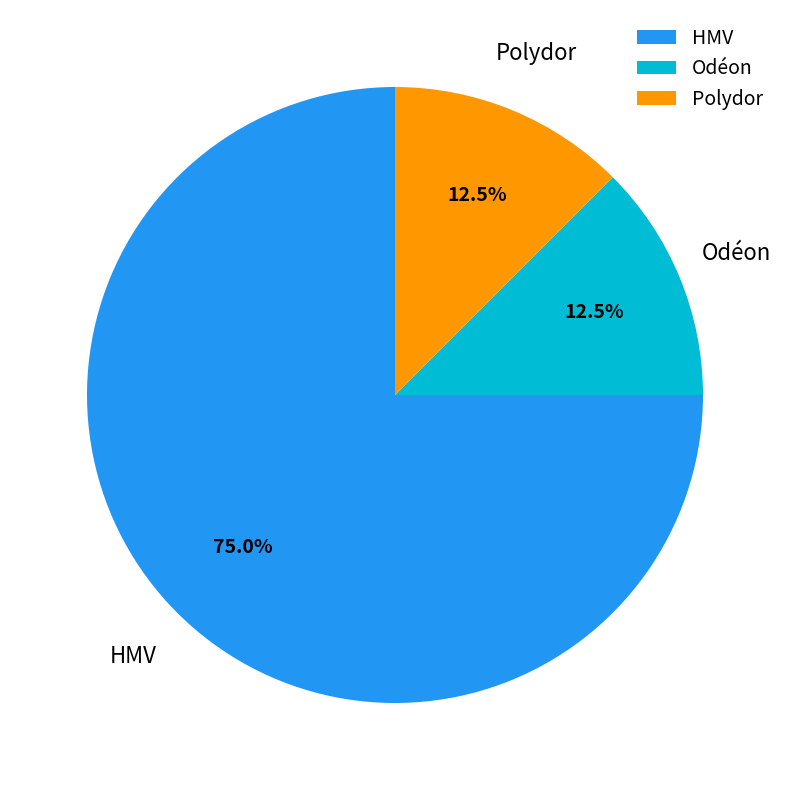

Approximately how many times larger is the value at Odéon compared to Polydor?

1.0